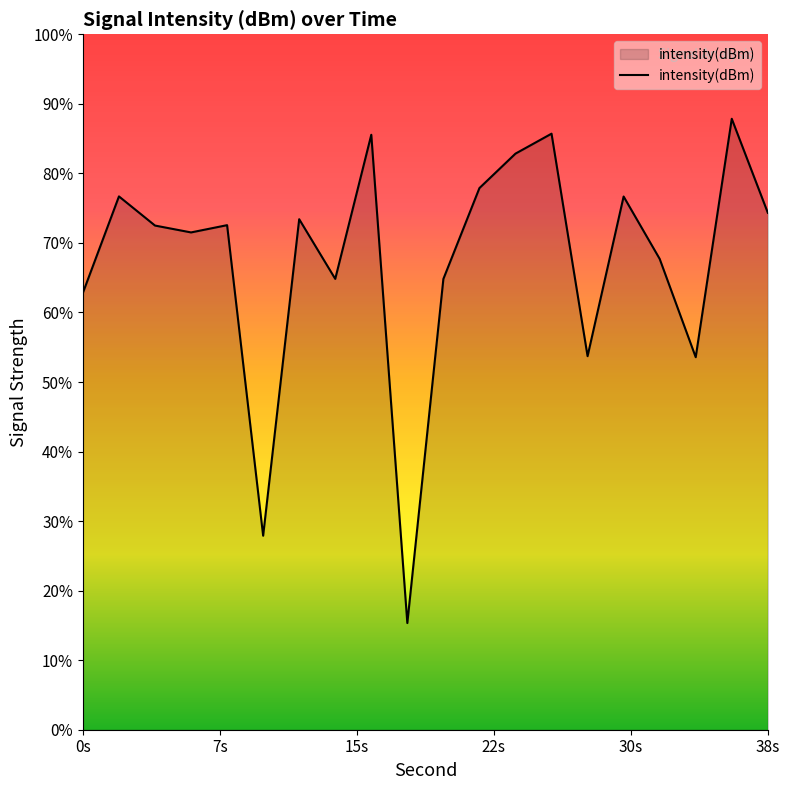

Where is the first local minimum?

6